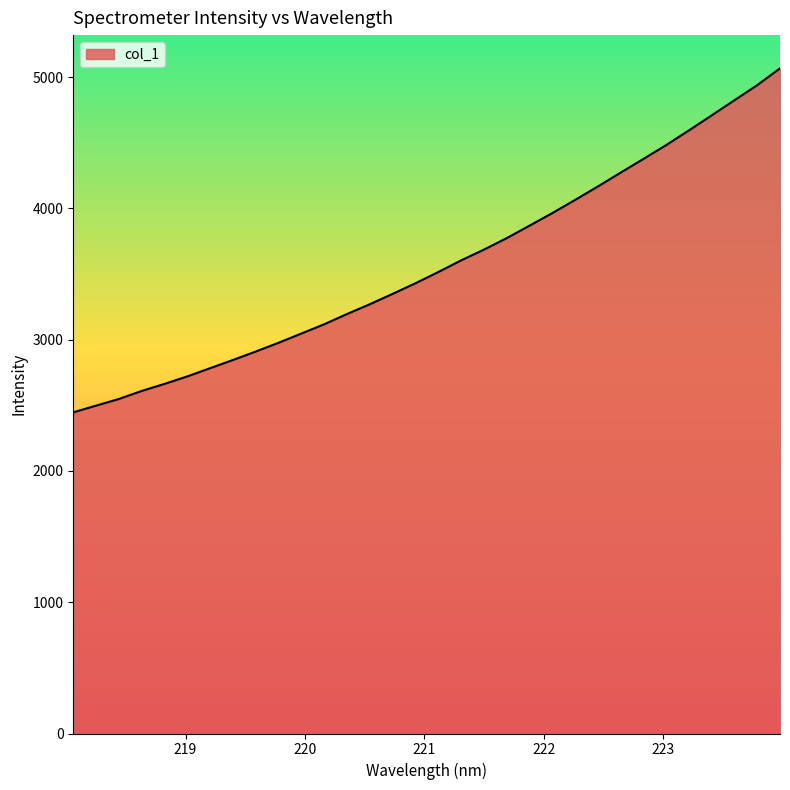

What is the difference between the second highest and minimum values?

2492.3